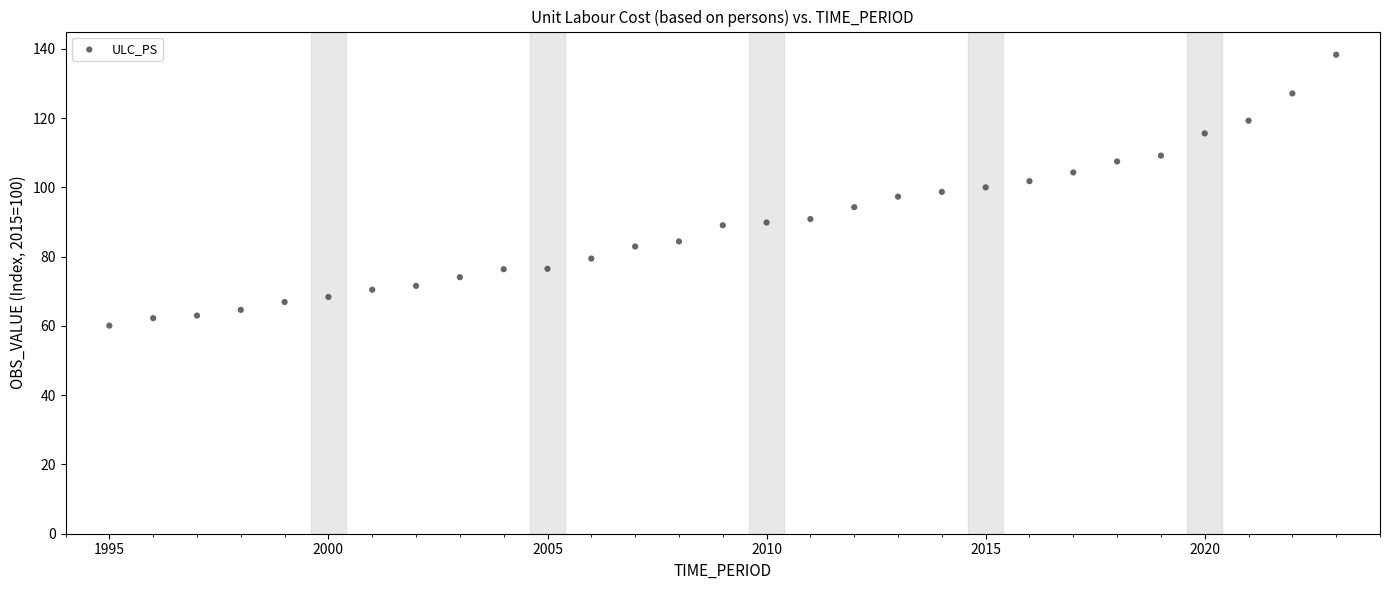

What is the range of X values (max minus min)?

28.0